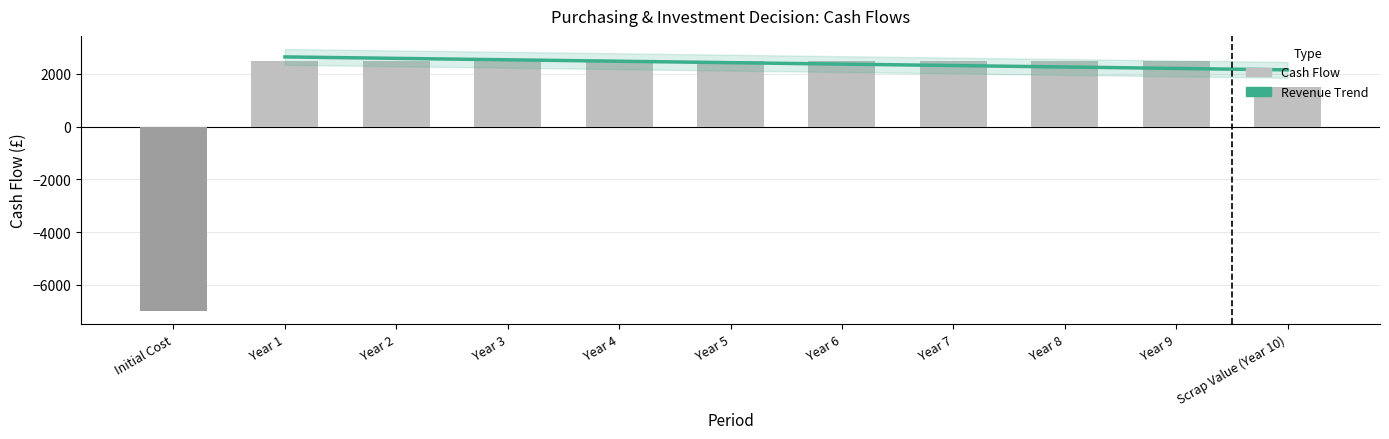

What is the smallest value displayed?

-7000